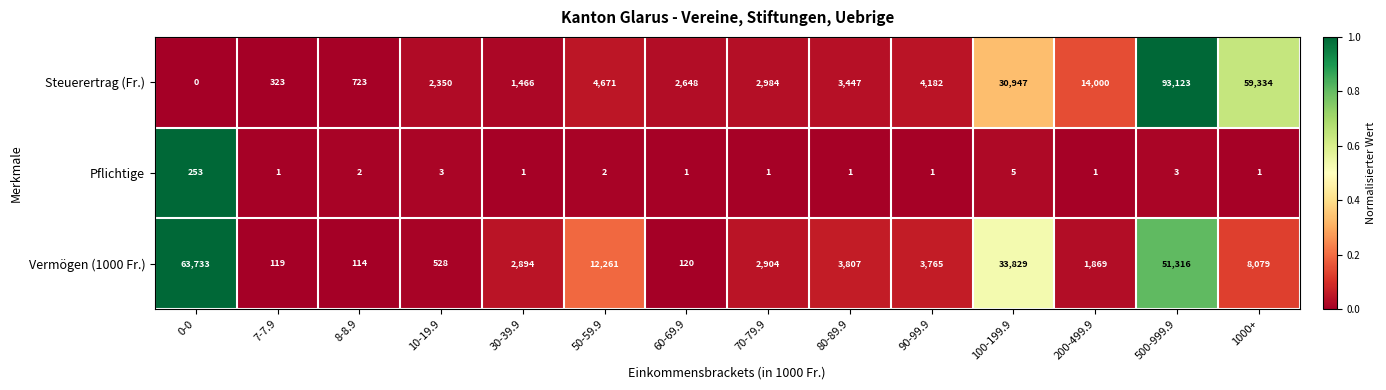

What is the approximate value of Vermögen (1000 Fr.) at 80-89.9?

3807